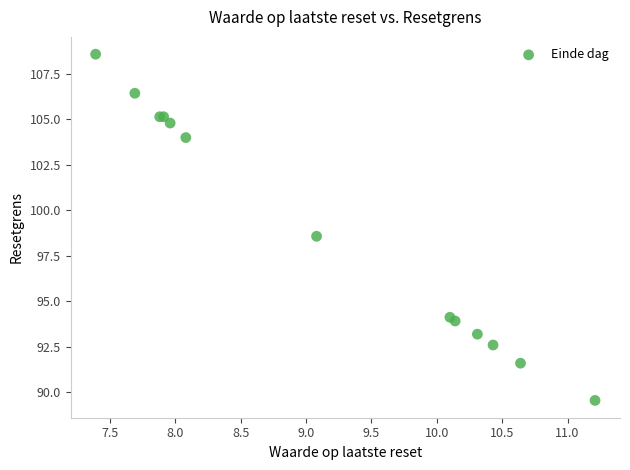

What Y value in the scatter plot is closest to 99?

98.6